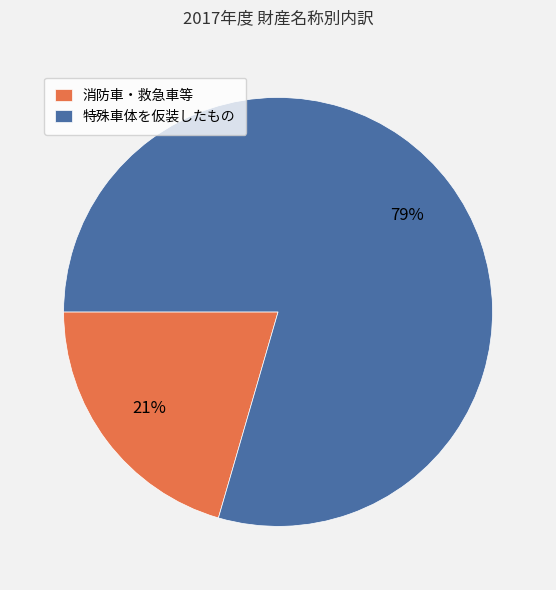

Rank the categories by value from lowest to highest.

消防車・救急車等, 特殊車体を仮装したもの